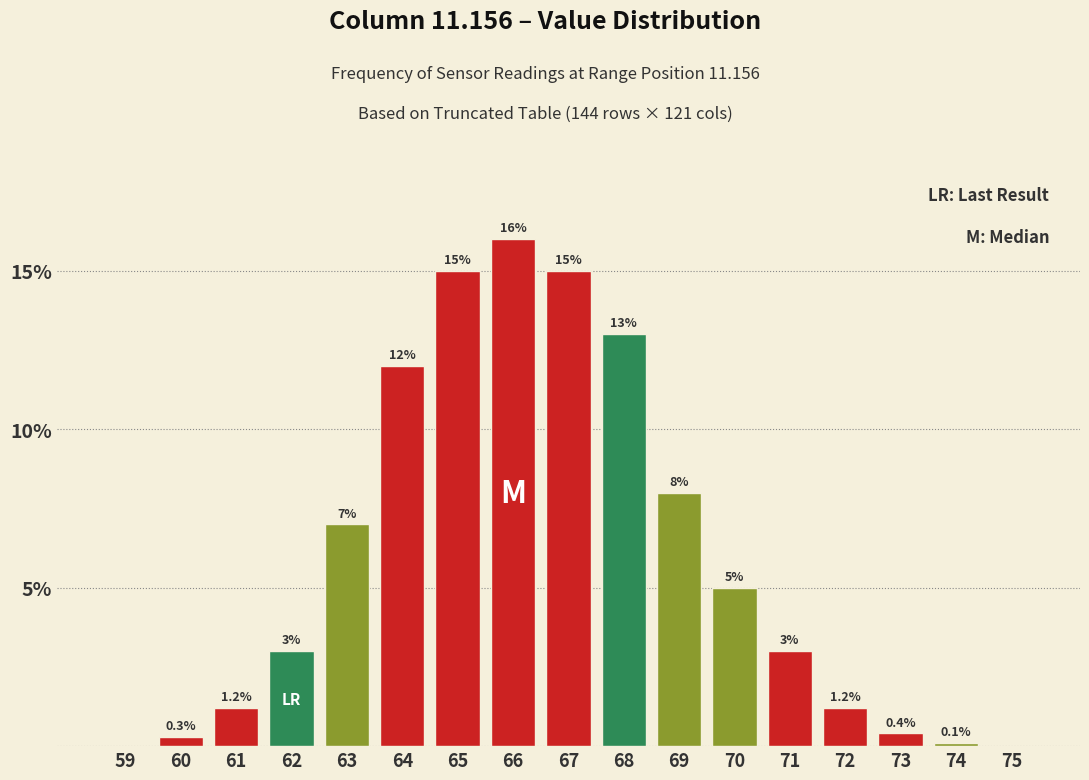

Reading left to right, what are all the values shown in this chart?

59=0.0	60=0.3	61=1.2	62=3.0	63=7.0	64=12.0	65=15.0	66=16.0	67=15.0	68=13.0	69=8.0	70=5.0	71=3.0	72=1.2	73=0.4	74=0.1	75=0.0